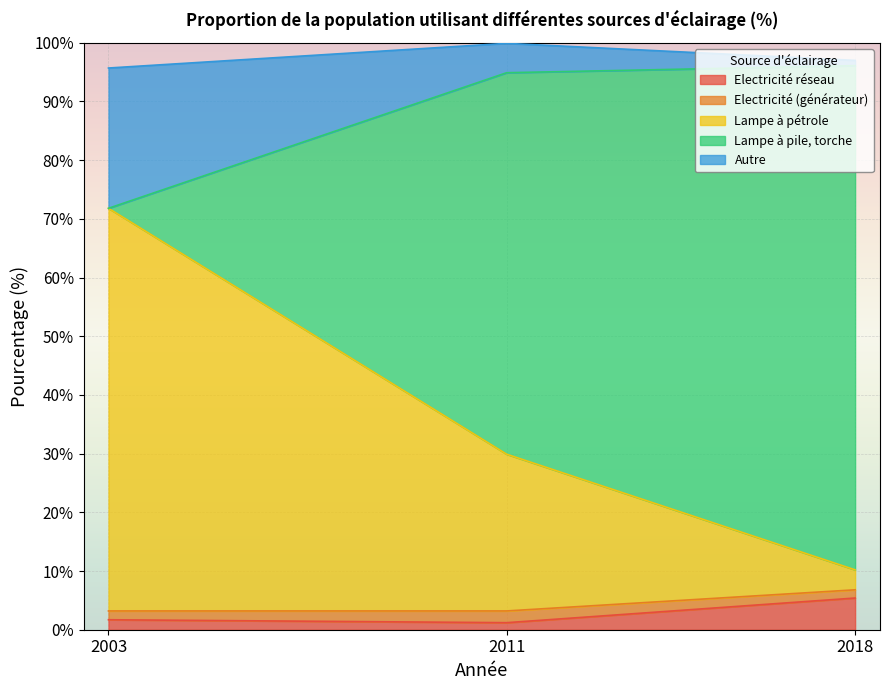

What are all the series names shown in the legend?

Electricité réseau, Electricité (générateur), Lampe à pétrole, Lampe à pile, torche, Autre